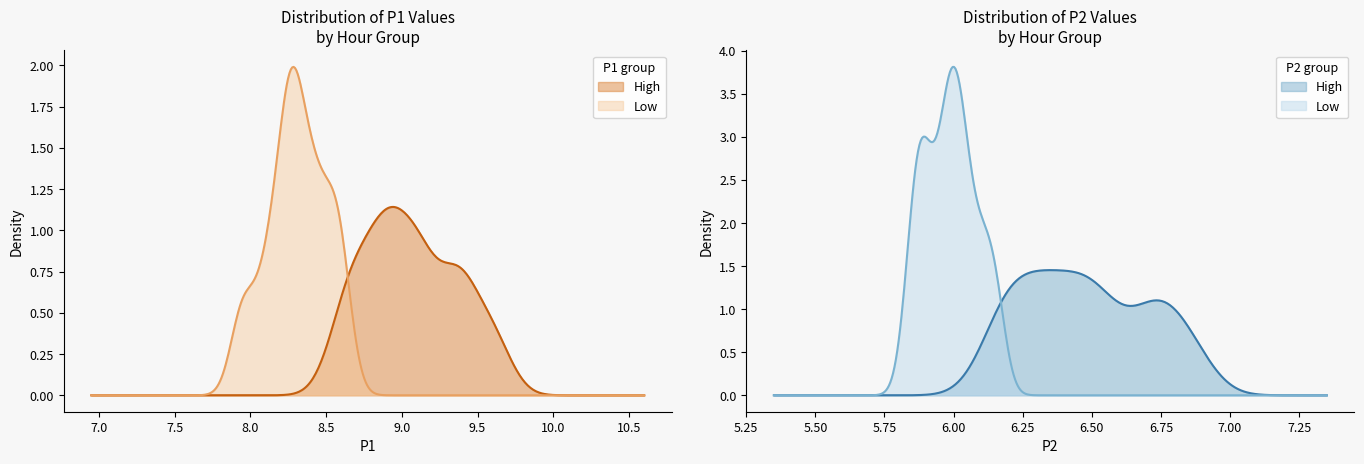

At how many categories does at least one series exceed 9?

5